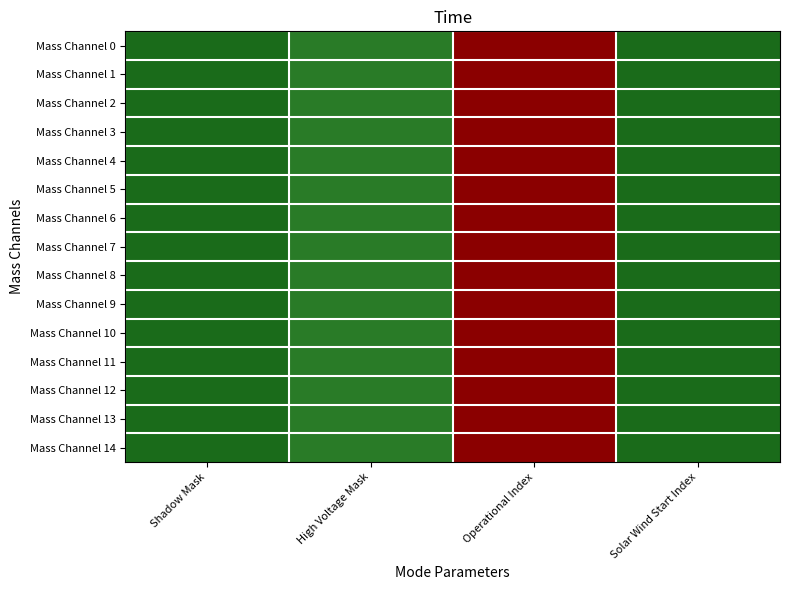

What is the total value across all series at Operational Index?

360